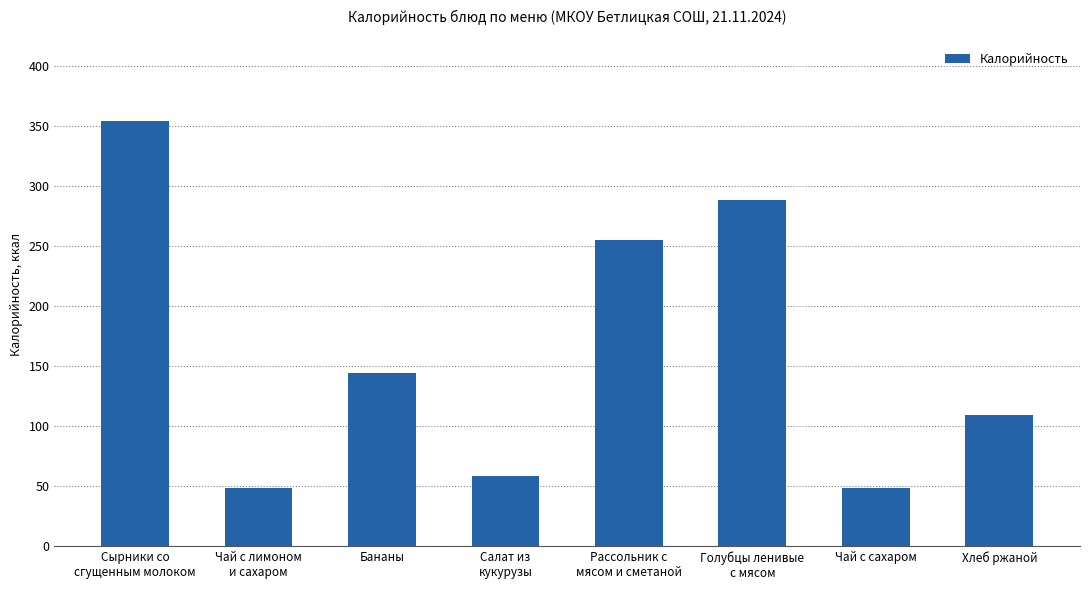

How many series are shown in this chart?

1